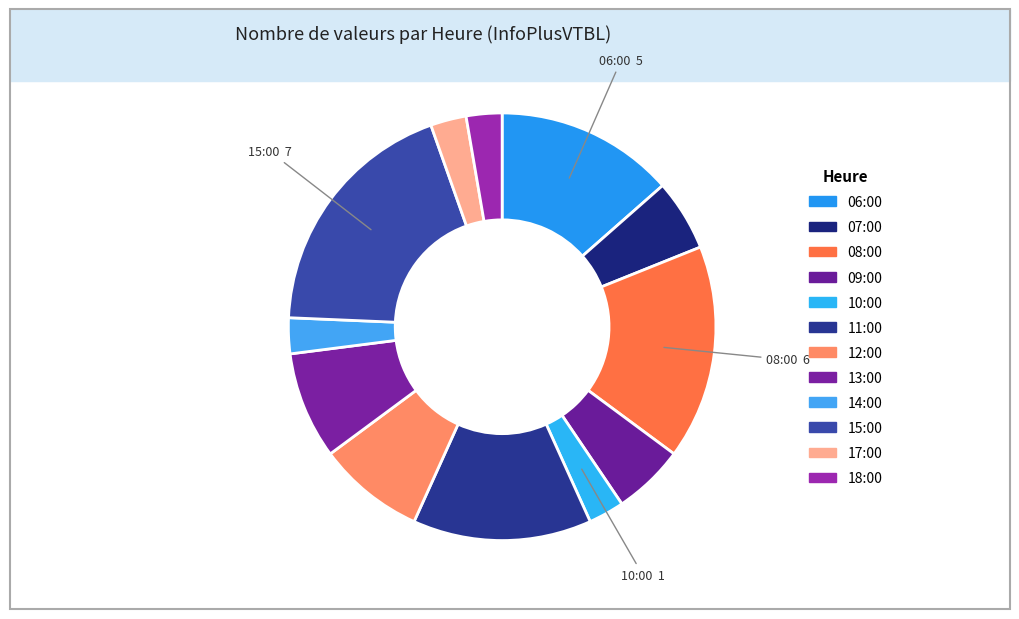

Which has a higher value, 10:00 or 07:00?

07:00